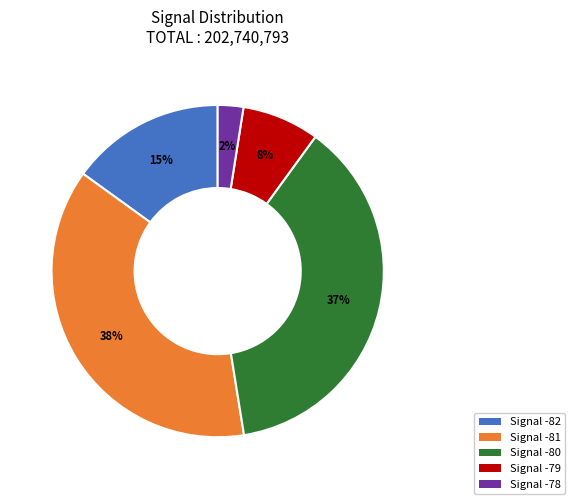

Between Signal -79 and Signal -81, which is larger?

Signal -81